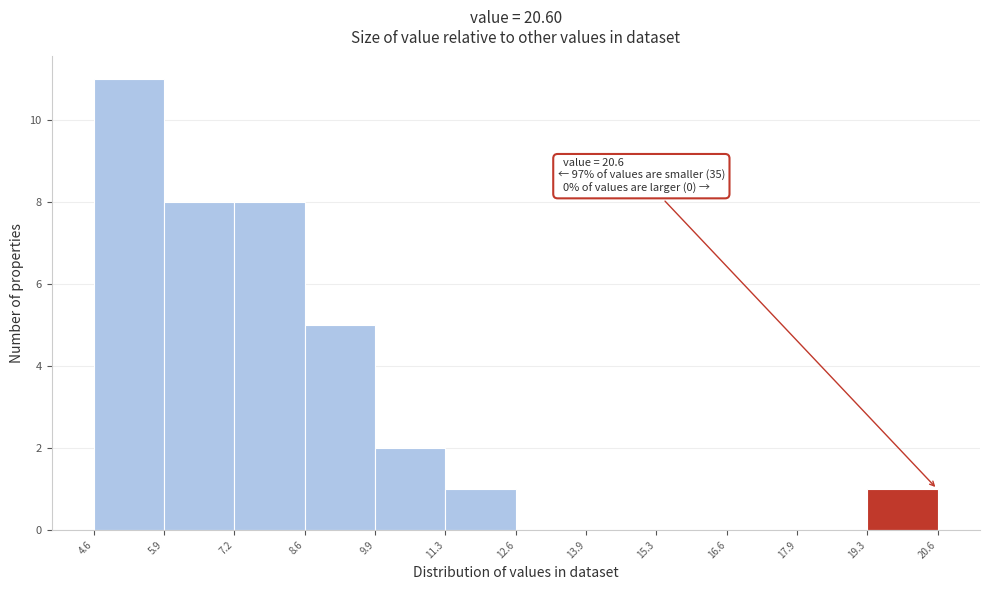

Which range on the x-axis has the tallest bar?

4.6 to 5.9